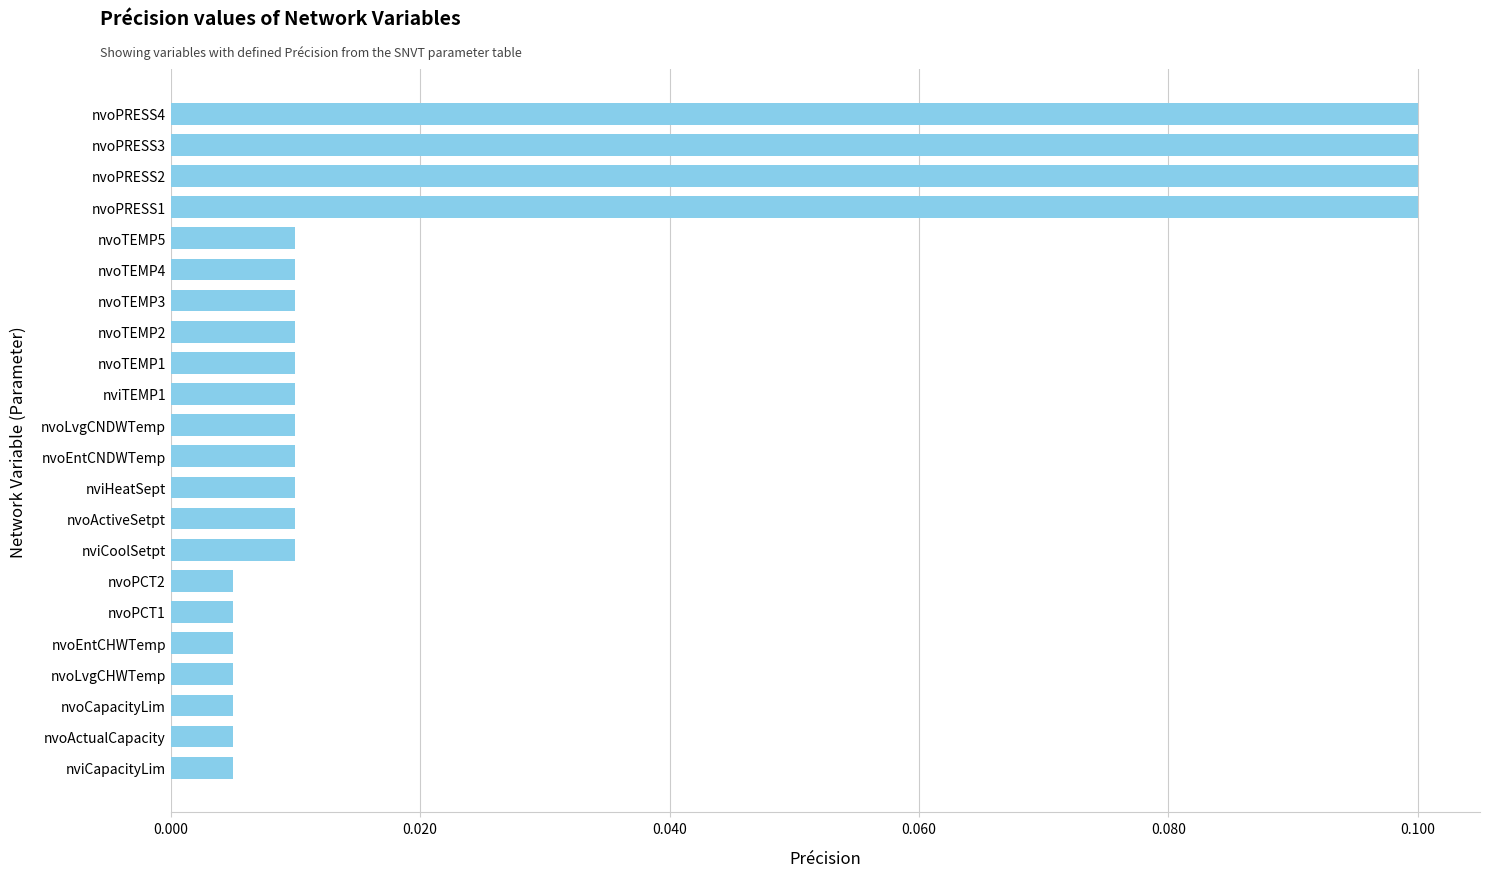

The chart shows a value of 0.1 at nvoPRESS4. True or false?

True